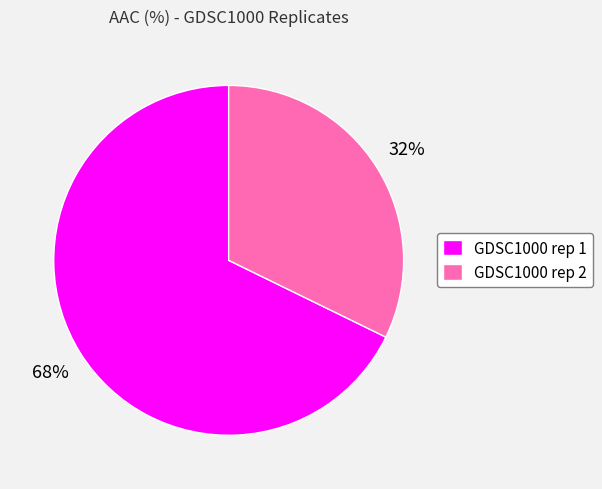

True or false: GDSC1000 rep 1 accounts for 82% of the total.

False